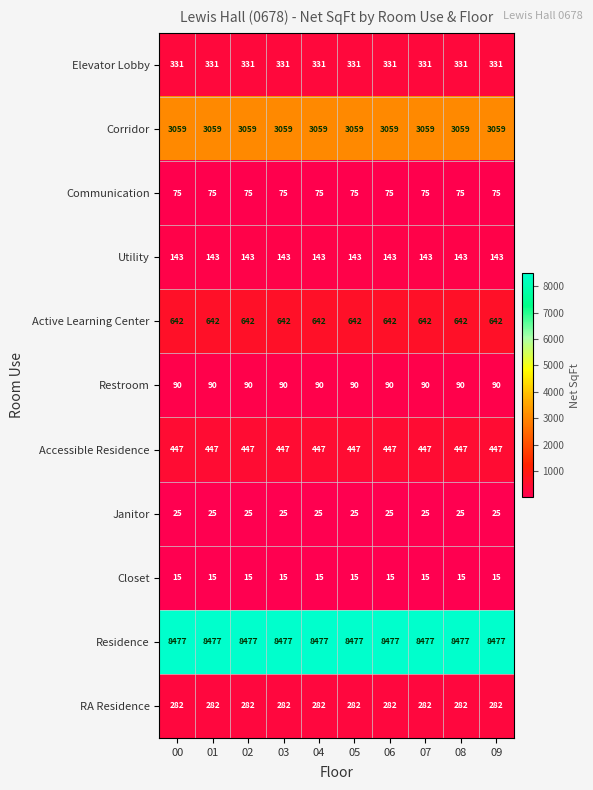

True or false: Accessible Residence has a value of 705 at 03.

False